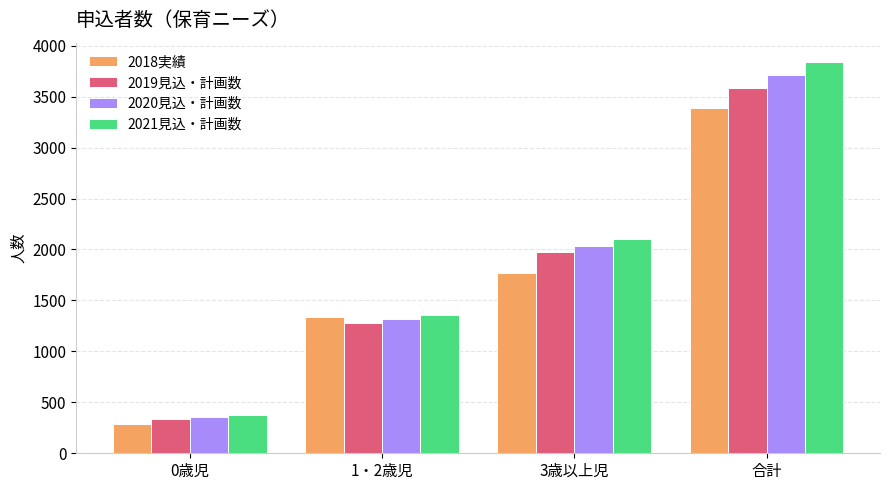

Which series has the largest total across all categories?

2021見込・計画数